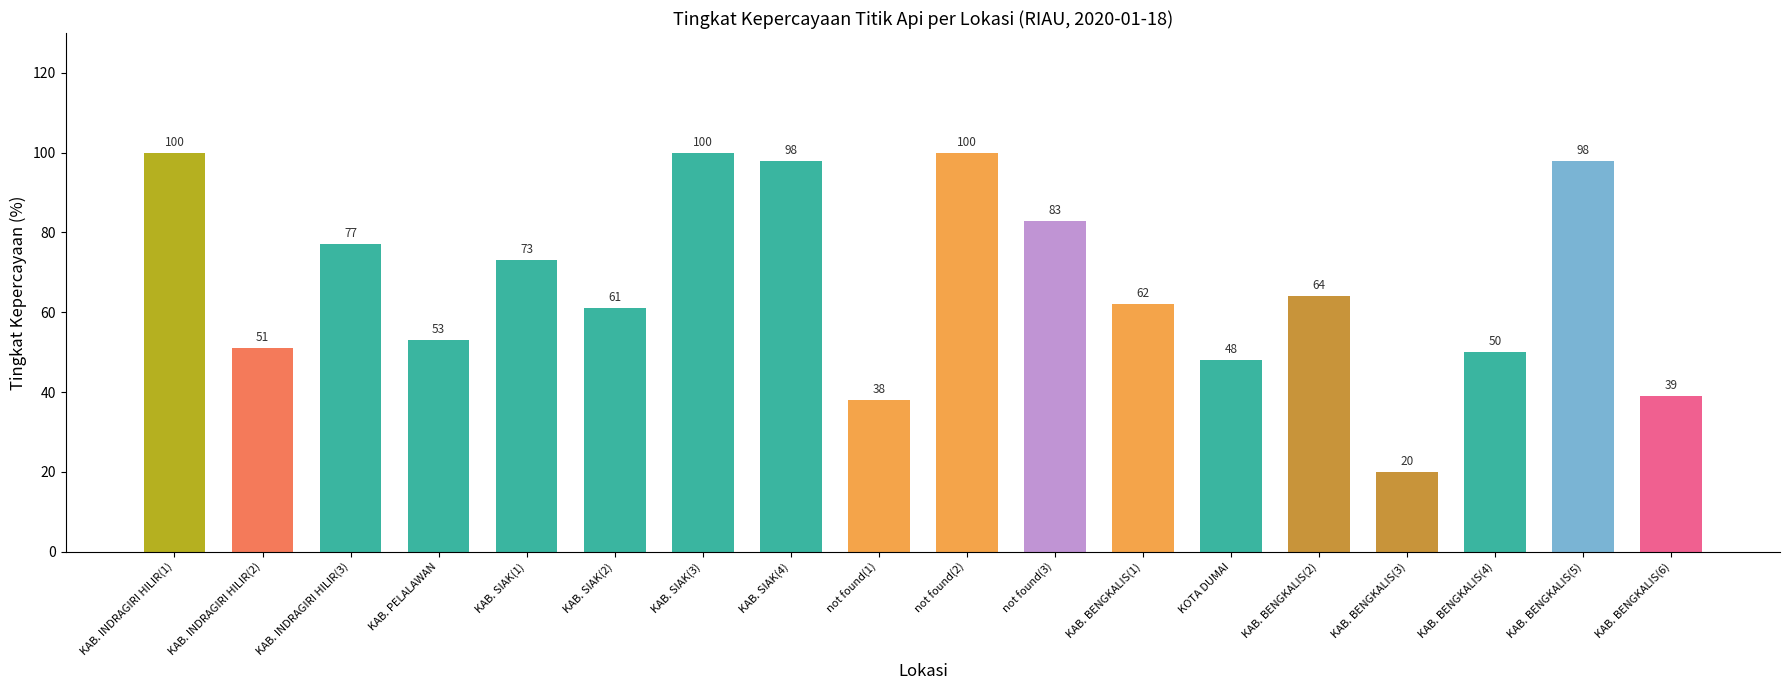

The chart shows a value of 53 at KAB. PELALAWAN. True or false?

True